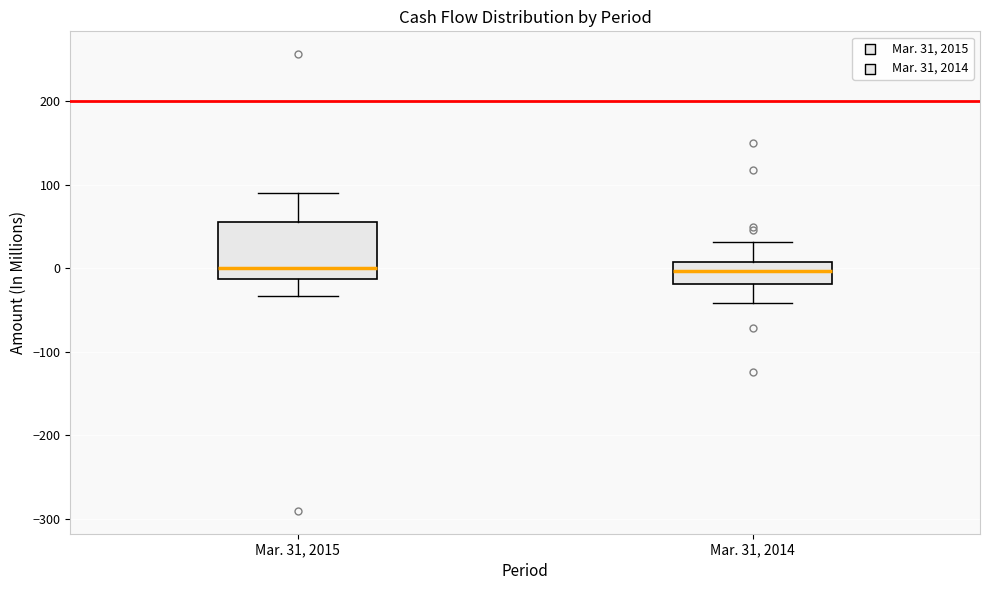

Reading left to right, transcribe this box plot: for each box, give where its median line is, the range the box spans, and where its two whiskers end, as read against the y-axis. The values are not printed on the chart, so give them approximately, as read against the axis.

Mar. 31, 2015: median 0, box -10 to 60, whiskers -30 to 90
Mar. 31, 2014: median 0, box -20 to 10, whiskers -40 to 30